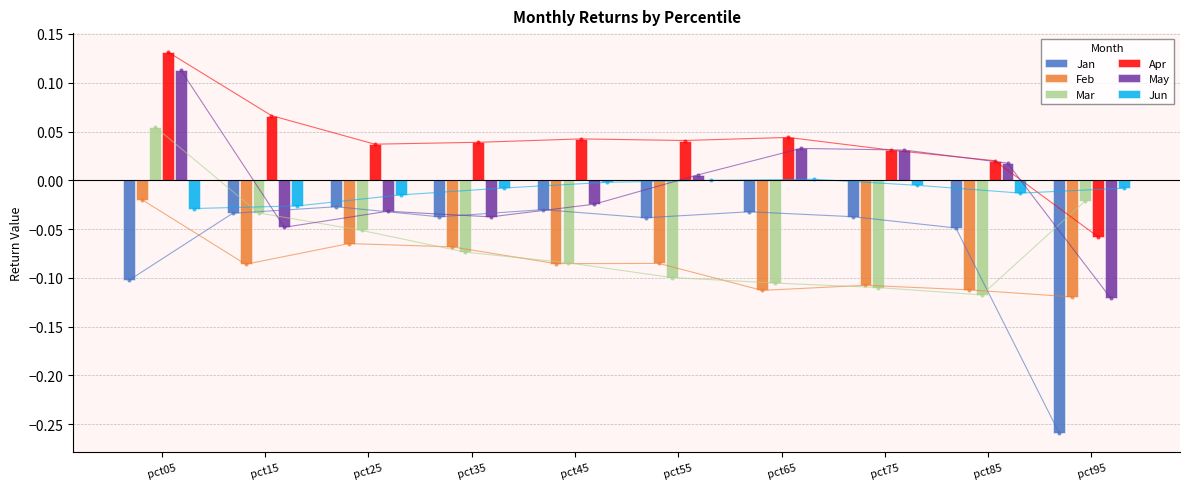

What is the sum of all Feb values?

-0.9